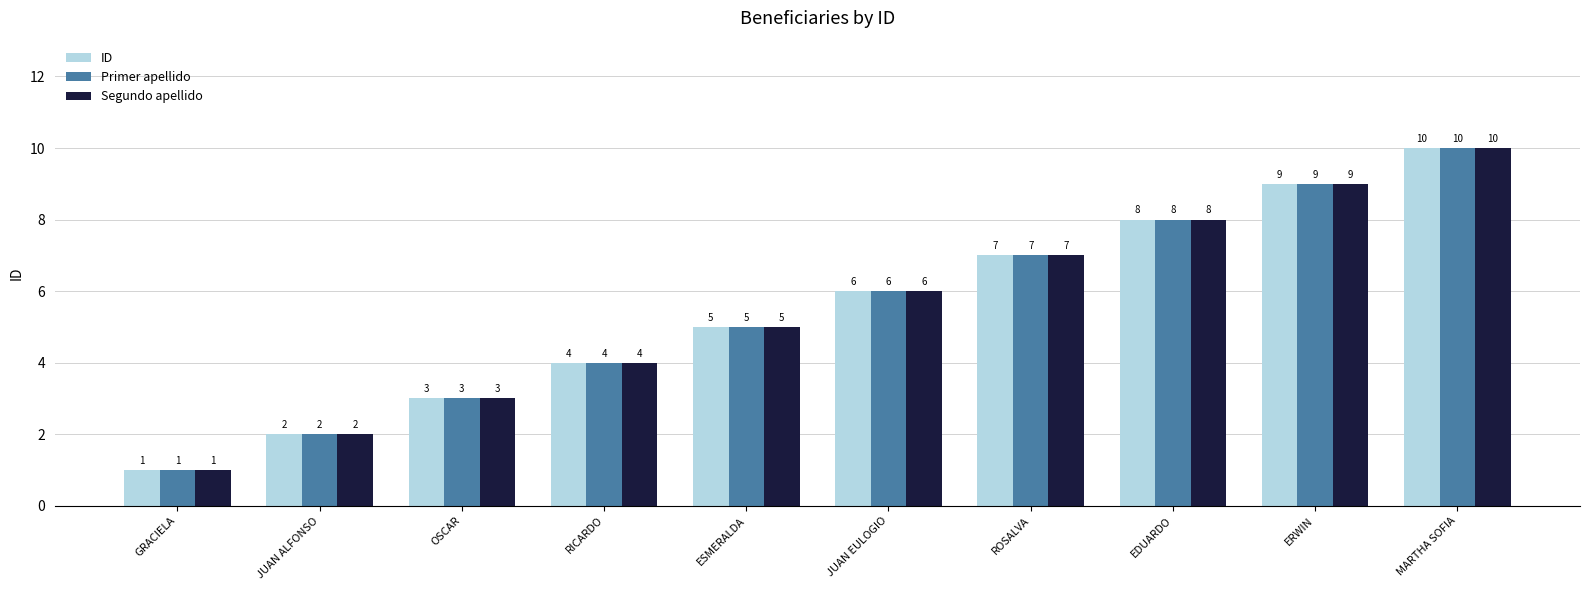

What is the total value across all series at JUAN ALFONSO?

6